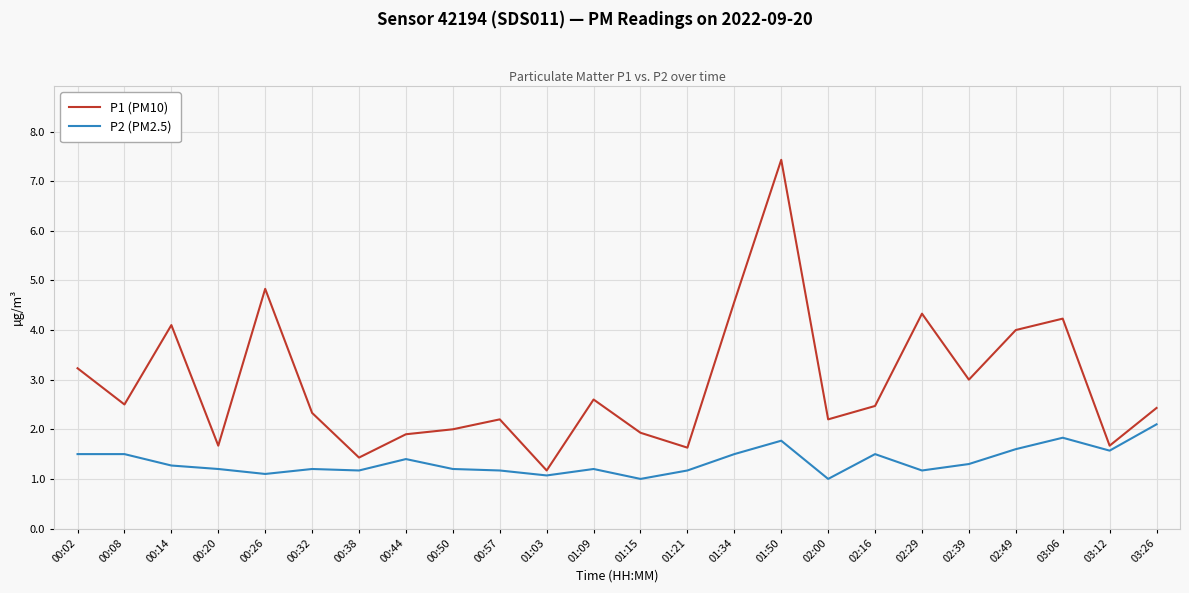

The value of P2 (PM2.5) at 01:03 is 1.1. True or false?

True